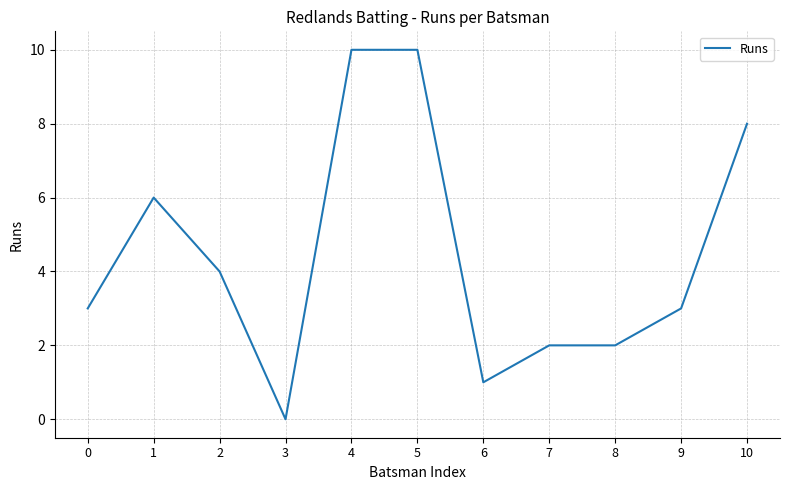

Which has a higher value, 0 or 5?

5